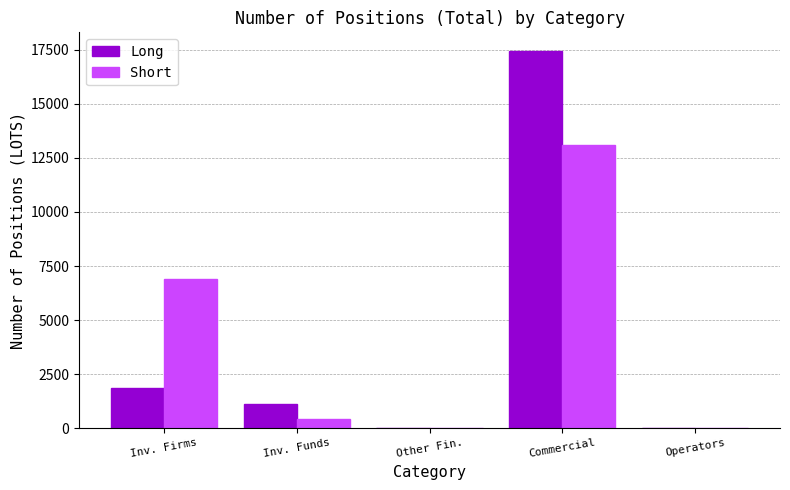

What is the sum of the Short values at Other Fin. and Commercial?

13083